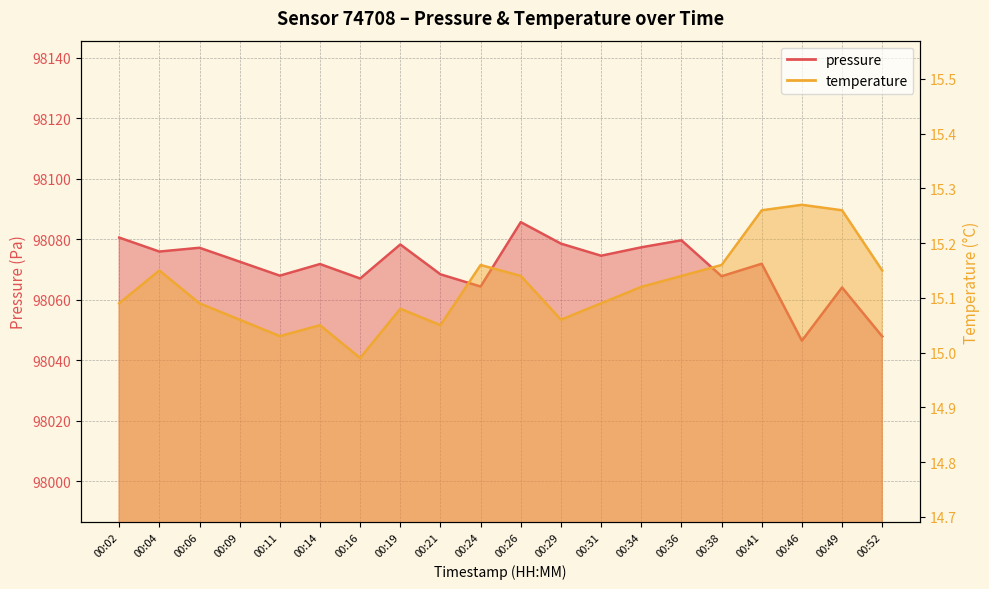

Which series has the largest range (max minus min)?

pressure